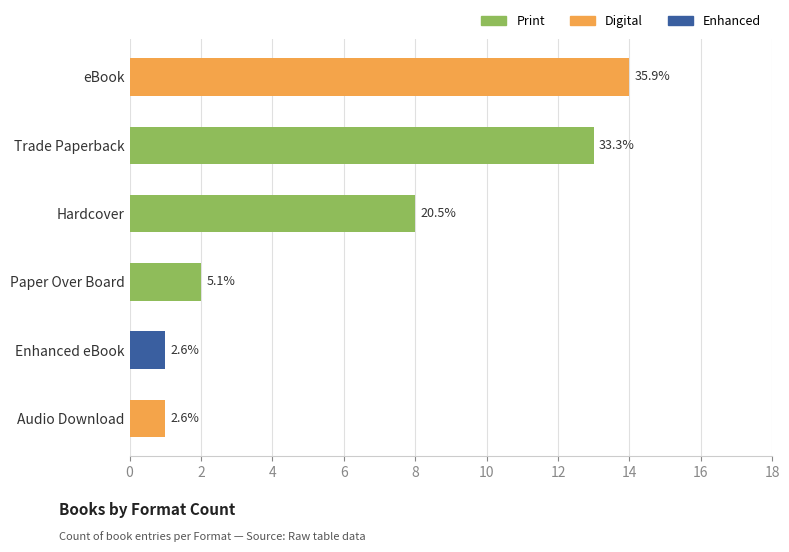

What is the sum of all values?

39